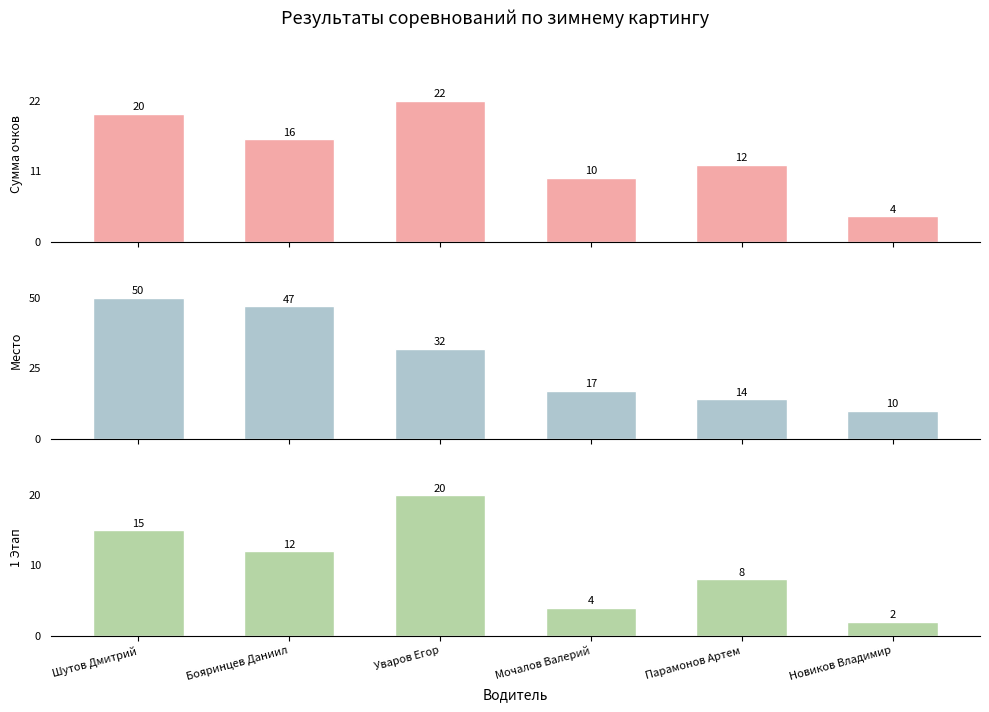

What is the average value of the 1 Этап series?

10